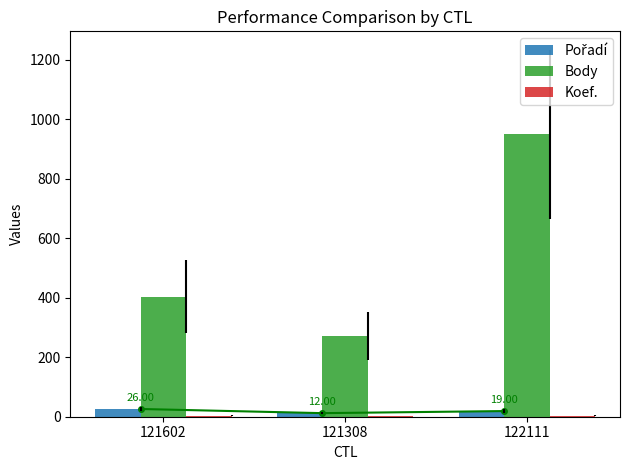

How many bars are there in each group?

3